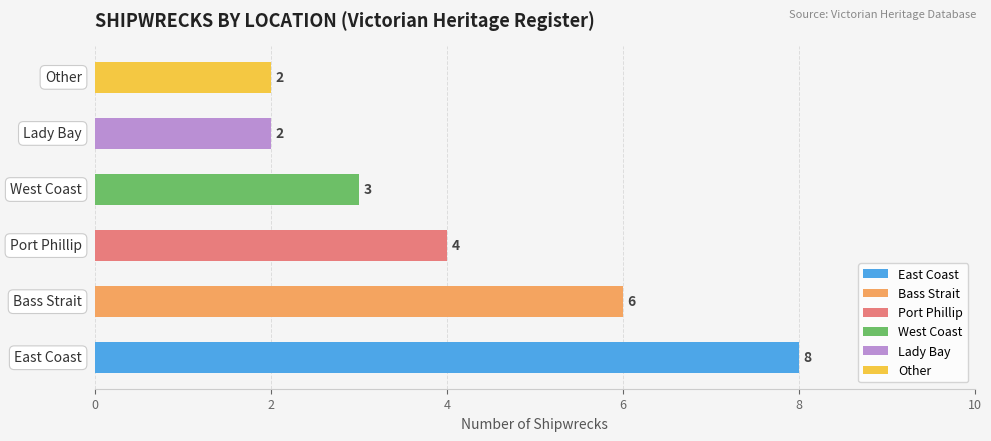

Are the bars horizontal?

Yes